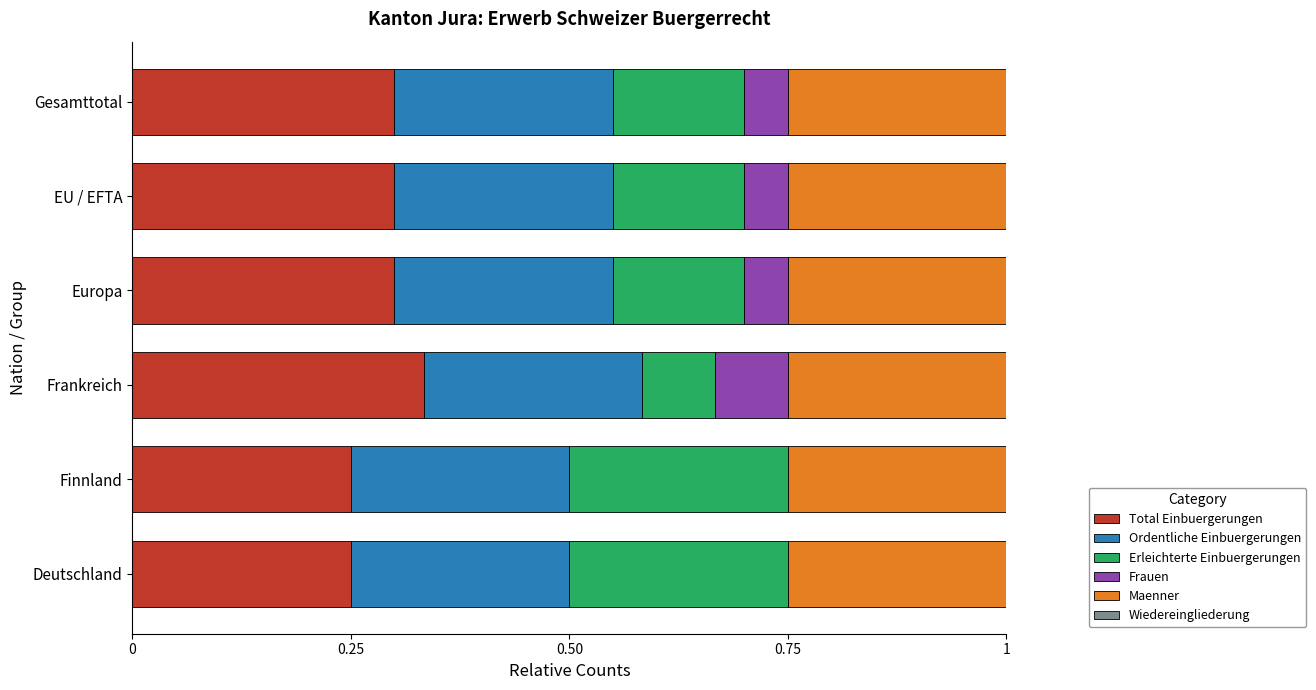

What is the sum of the Total Einbuergerungen values at EU / EFTA and Frankreich?

0.6